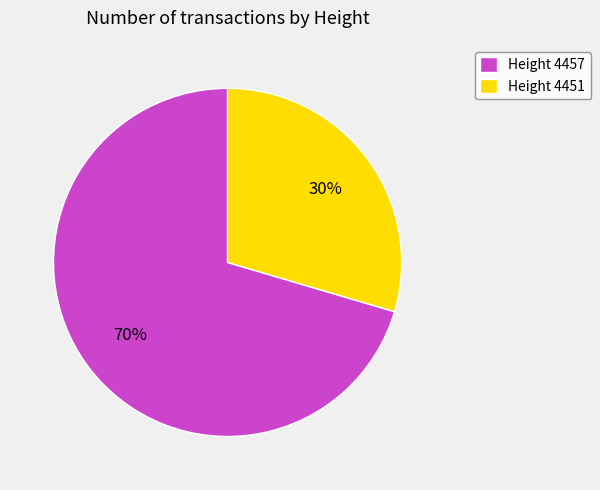

True or false: Height 4457 accounts for 70% of the total.

True